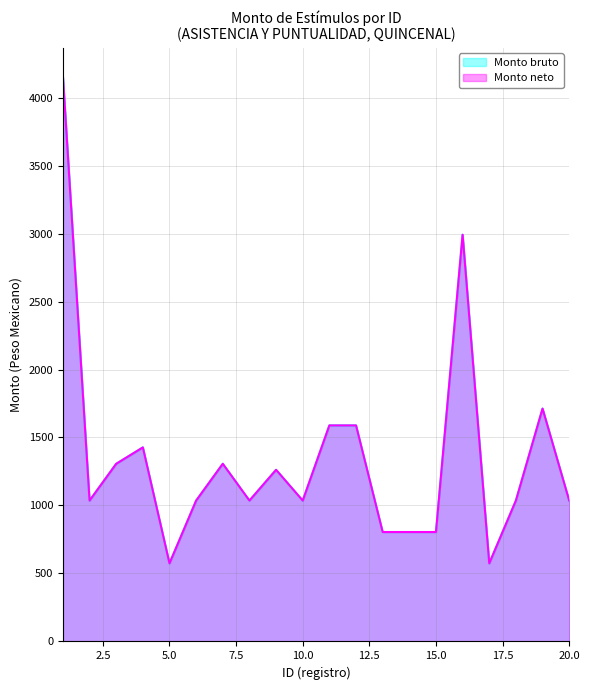

Rank the series by their maximum value, from highest to lowest.

Monto bruto, Monto neto